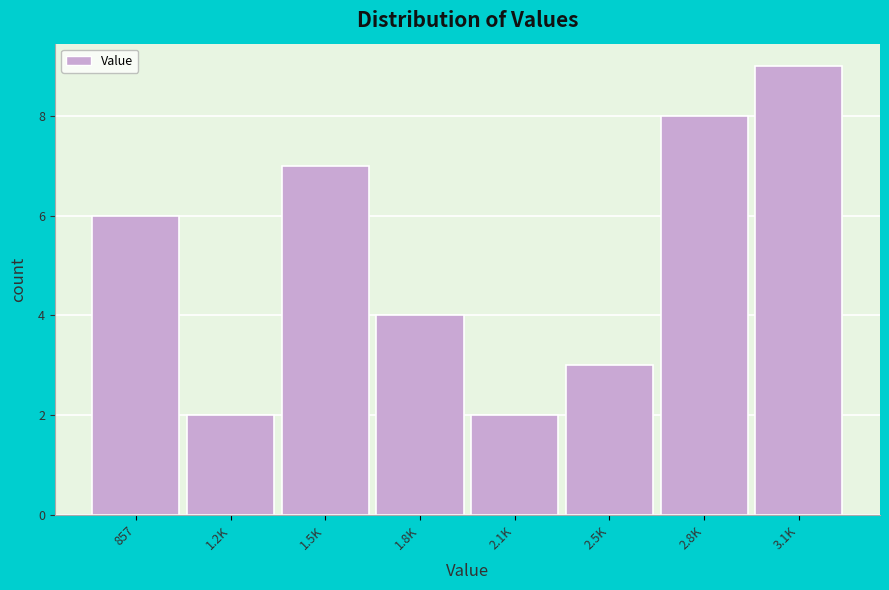

Reading left to right, transcribe all the data shown in this chart.

6	2	7	4	2	3	8	9